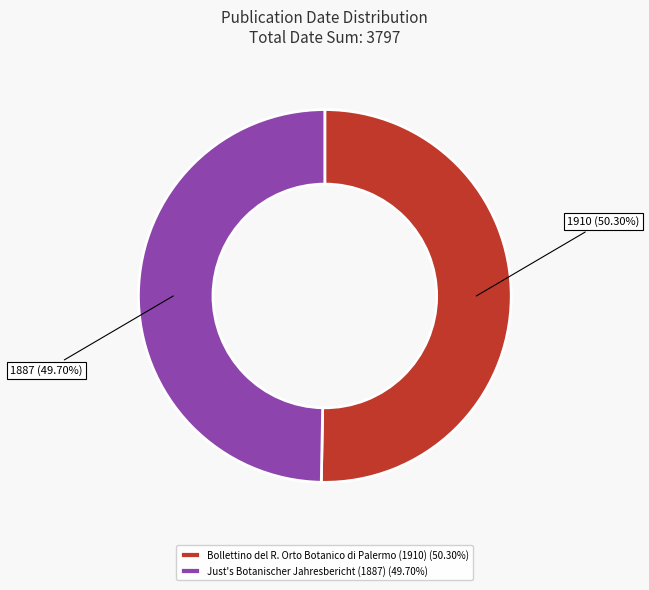

What is the largest slice in the pie chart?

Bollettino del R. Orto Botanico di Palermo (1910)